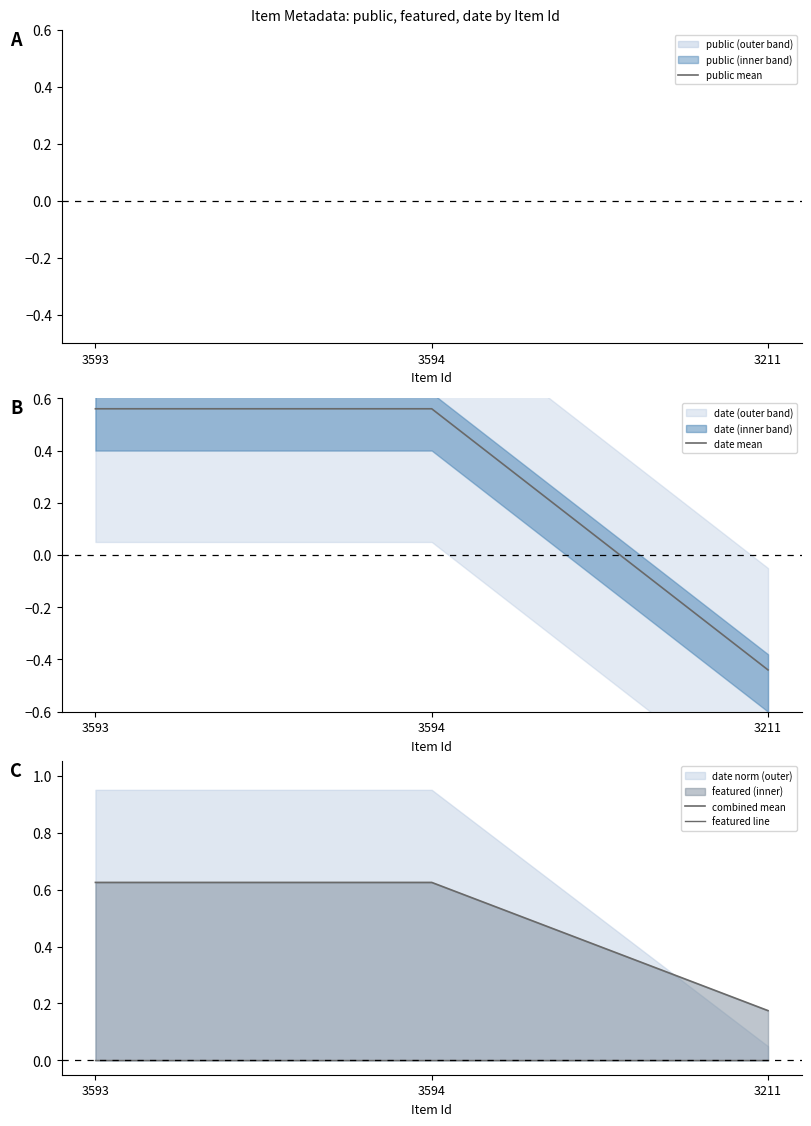

At which label does date mean first exceed 0?

3593